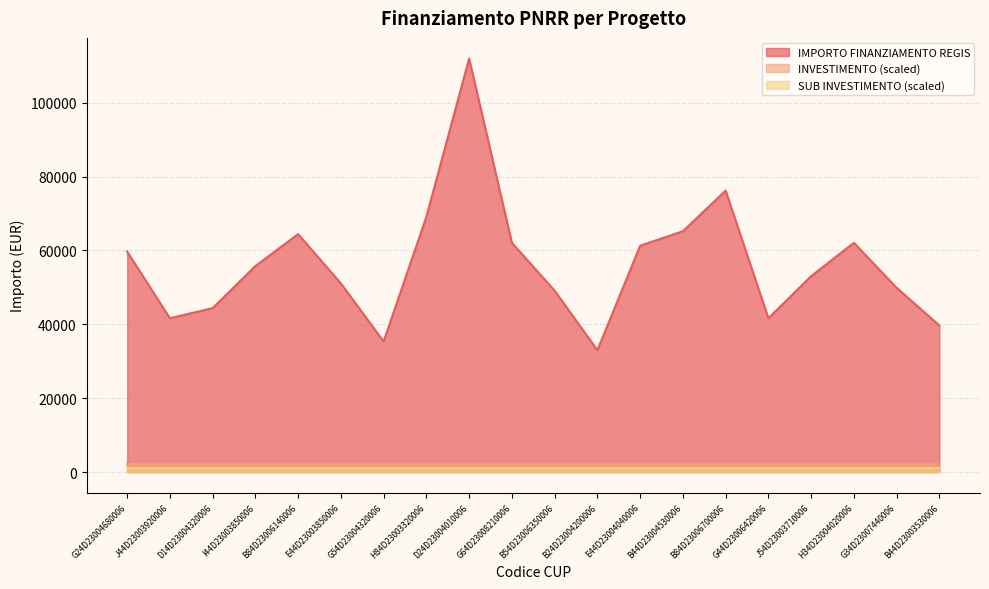

True or false: INVESTIMENTO and SUB INVESTIMENTO intersect in this chart.

False